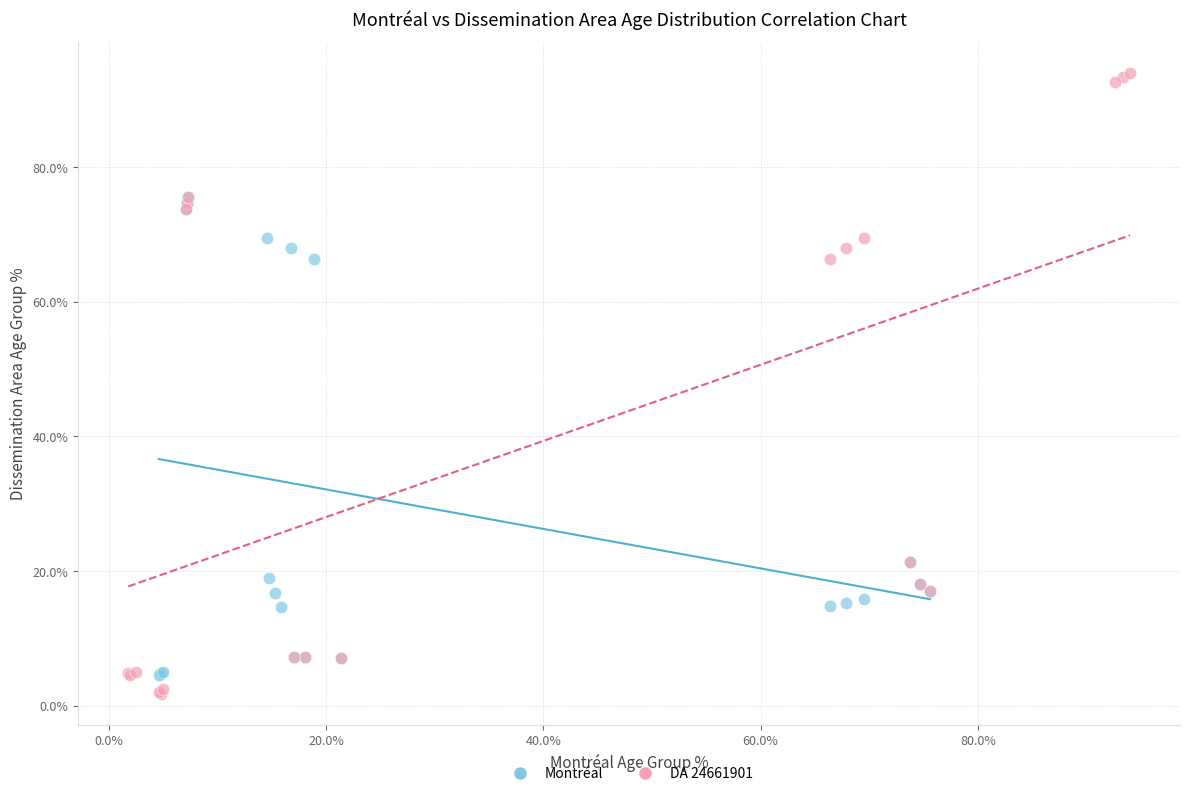

What are all the series names shown in the legend?

Montréal, DA 24661901